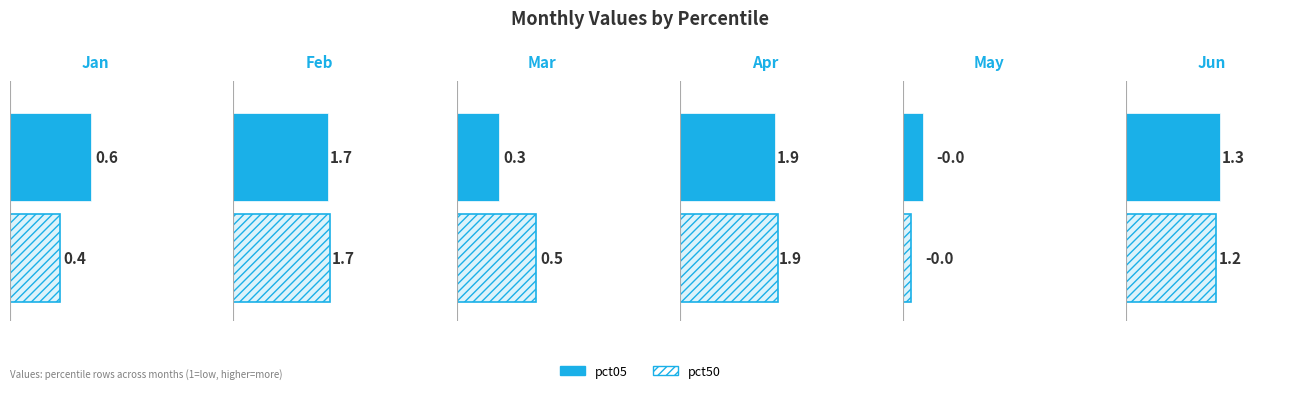

How many values in the pct50 series exceed 1?

3